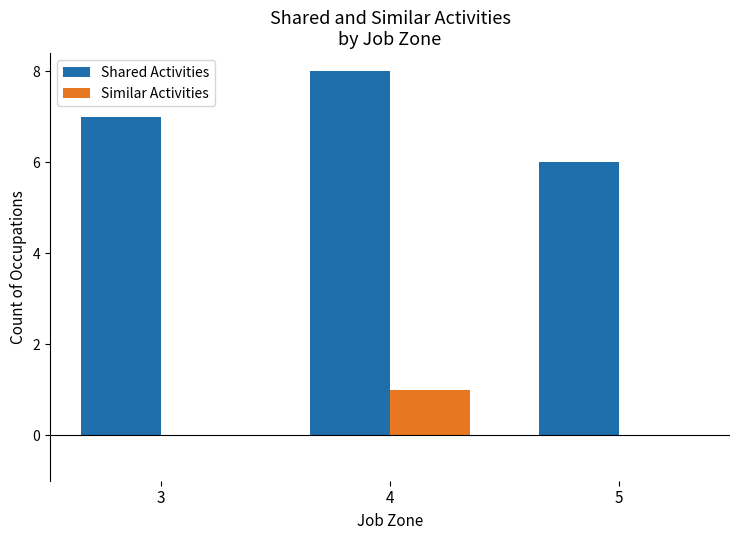

How many series are shown in this chart?

2